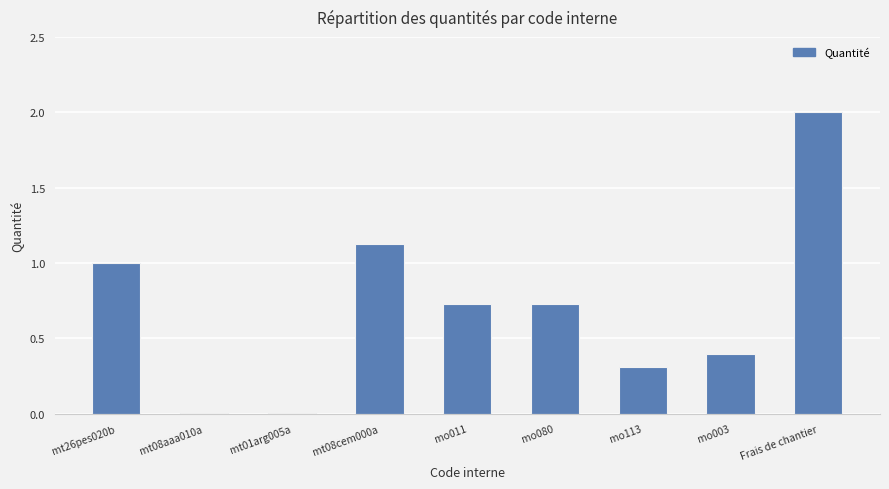

The chart shows a value of 1.1 at mt08cem000a. True or false?

True